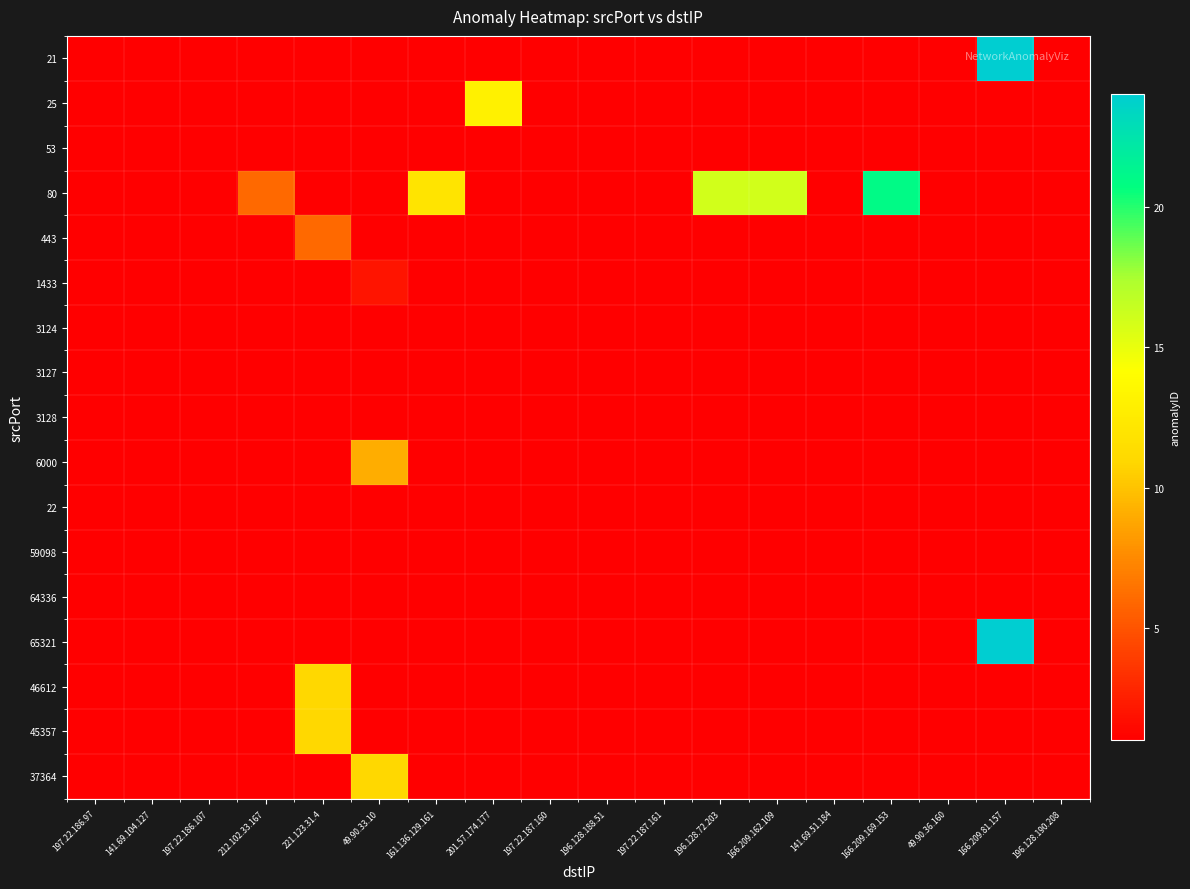

List the labels in order of 3124 value, largest first.

197.22.186.97, 141.69.104.127, 197.22.186.107, 212.102.33.167, 221.123.31.4, 49.90.33.10, 161.136.129.161, 201.57.174.177, 197.22.187.160, 196.128.188.51, 197.22.187.161, 196.128.72.203, 166.209.162.109, 141.69.51.184, 166.209.169.153, 49.90.36.160, 166.209.81.157, 196.128.190.208